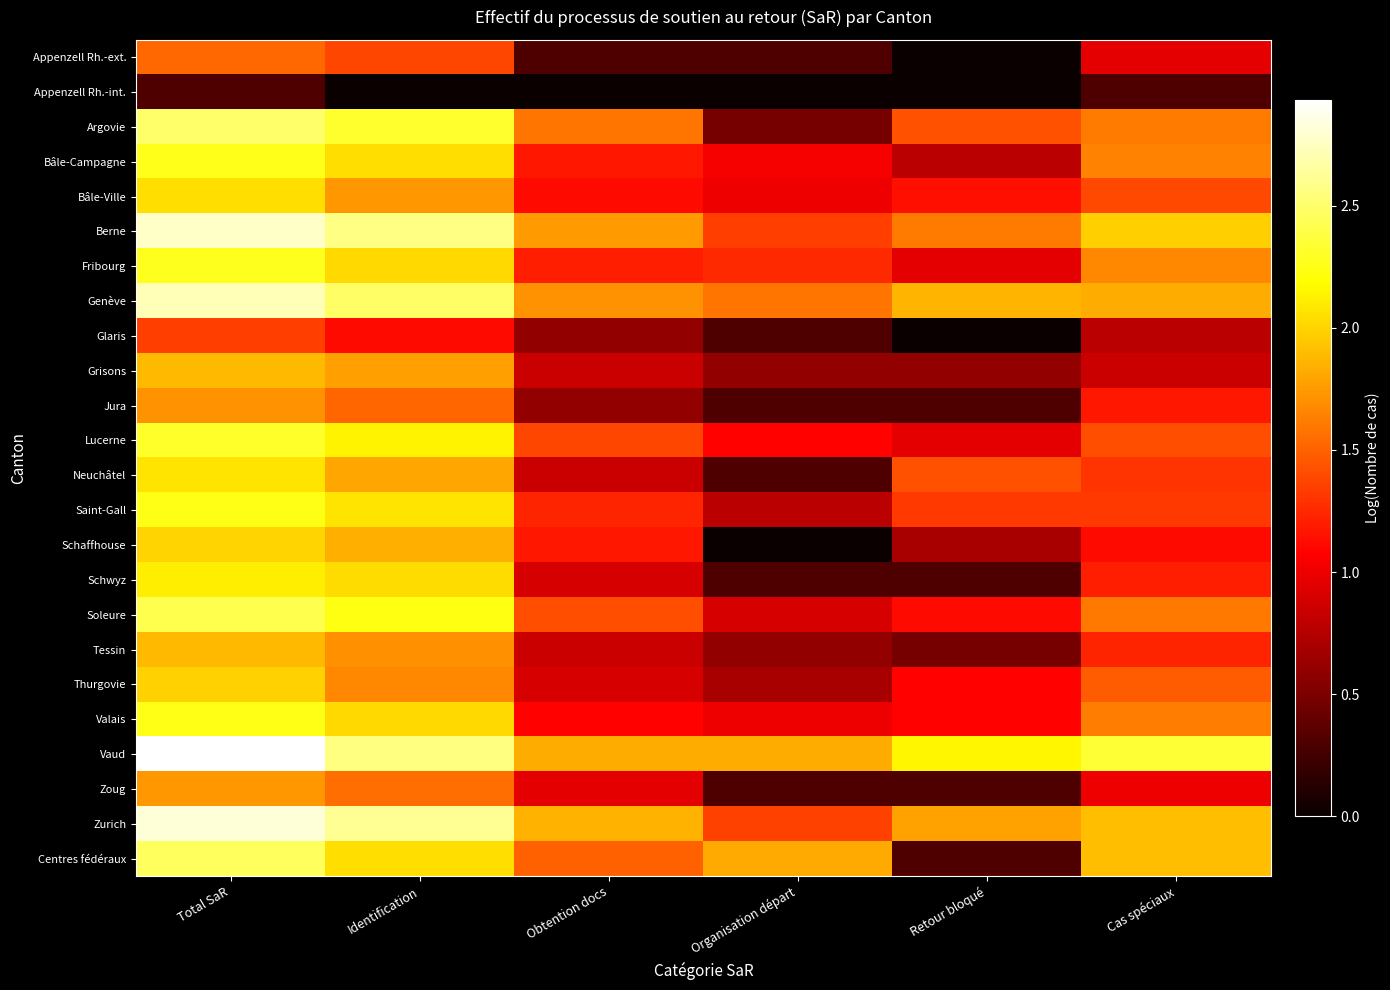

What is the spread (max minus min) of values at Organisation départ?

1.8